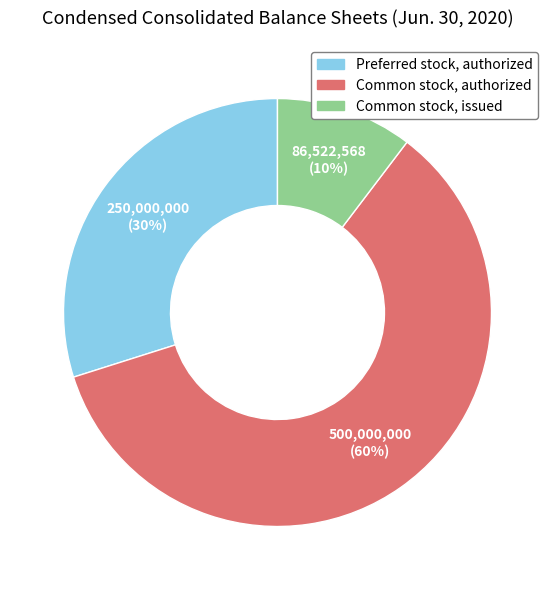

To the nearest percent, what is the average slice percentage?

33%